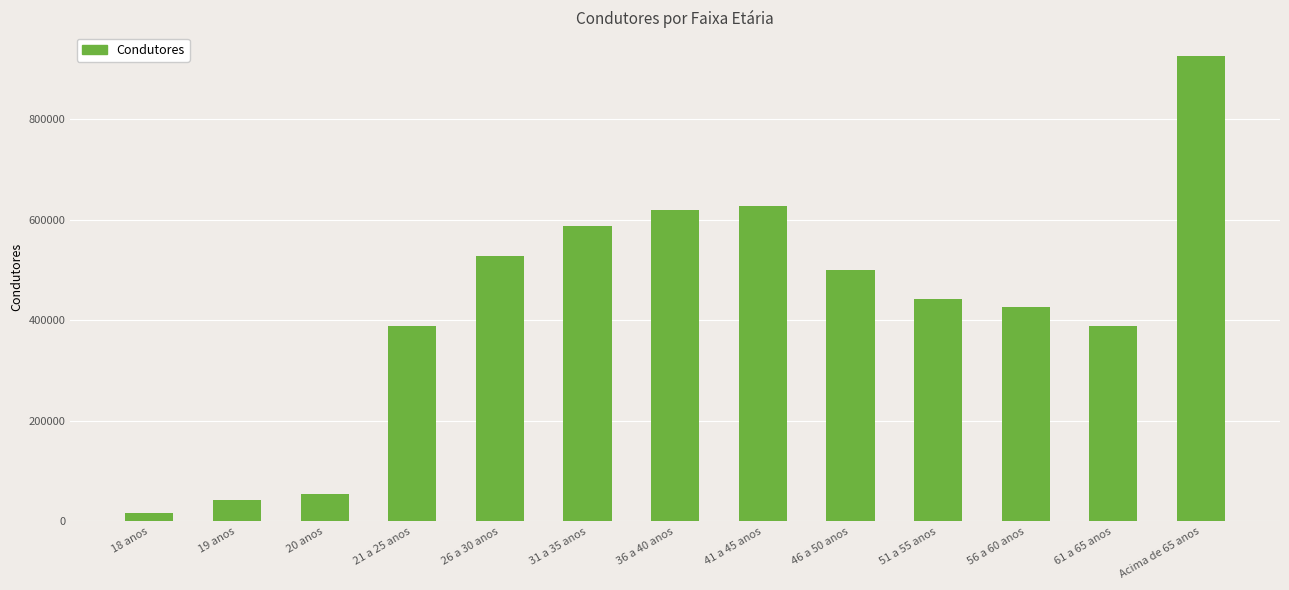

Is it true that the value at Acima de 65 anos is 1341341?

False